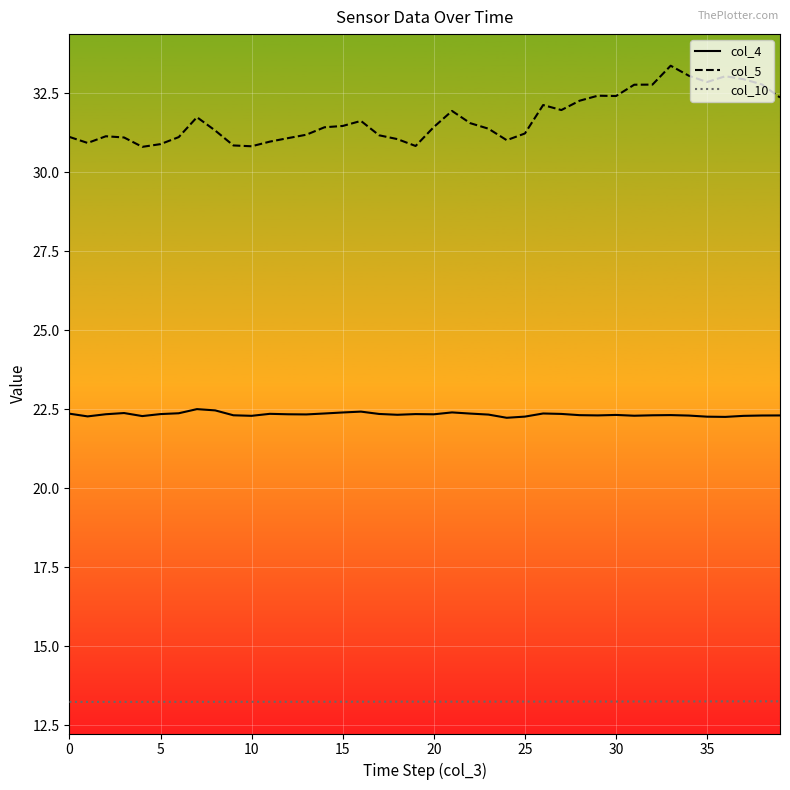

True or false: col_4 and col_10 cross at least once.

False